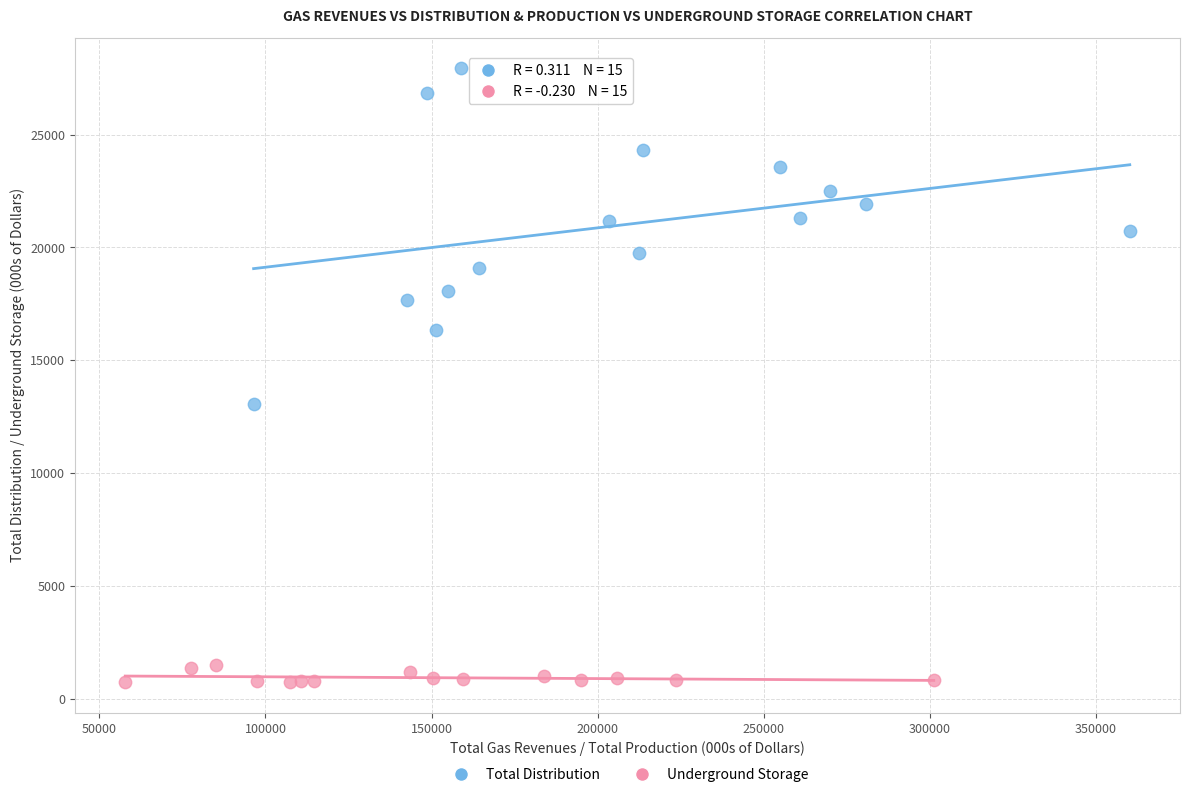

Which series contains the lowest Y value?

Underground Storage